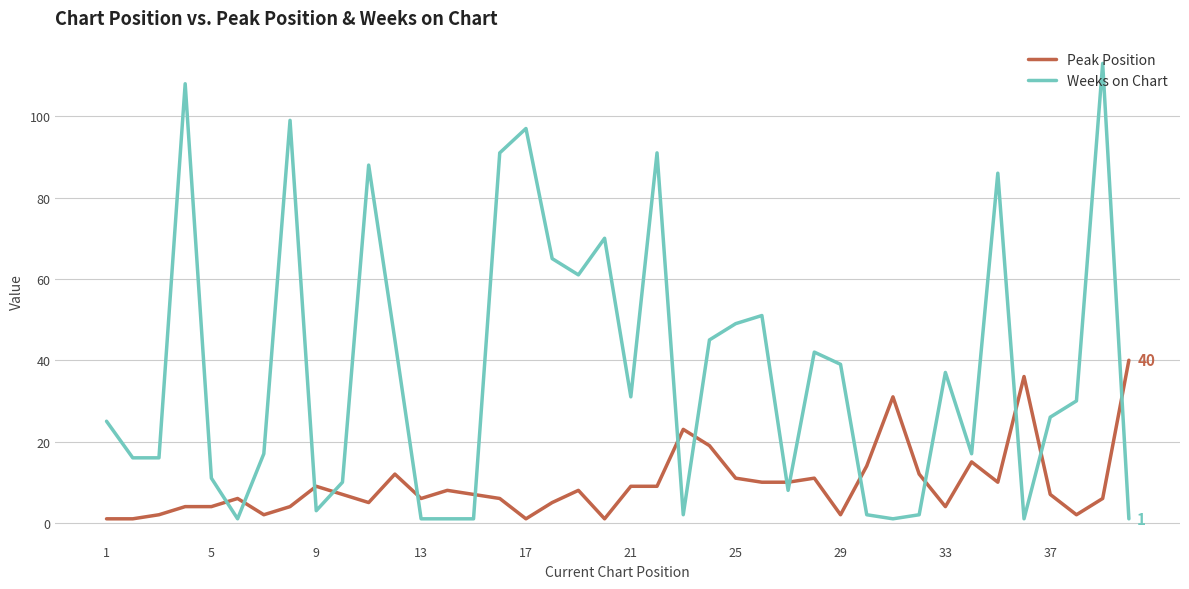

What are all the series names shown in the legend?

Peak Position, Weeks on Chart